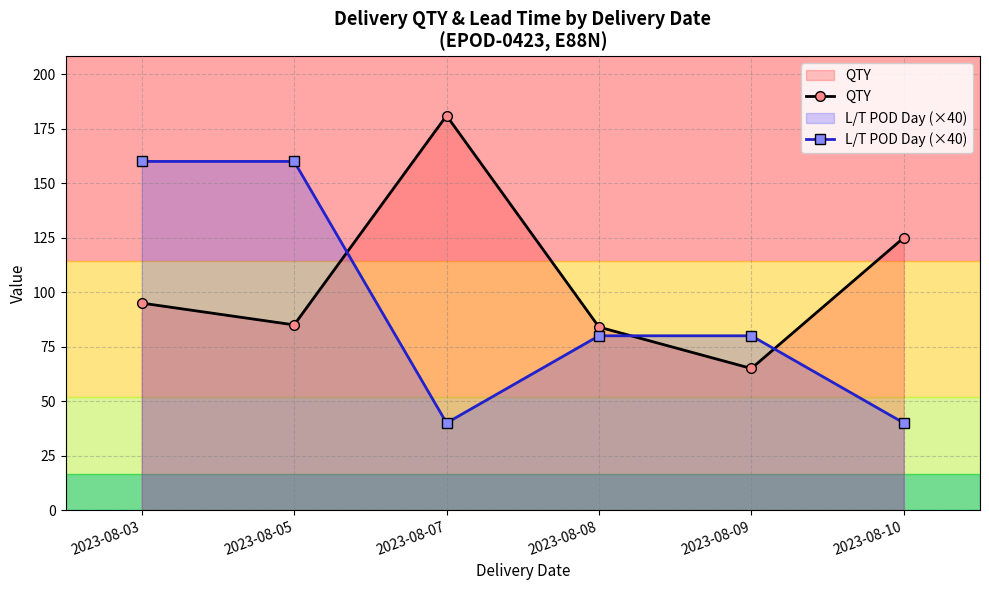

Reading right to left, list all the values displayed in this chart.

QTY: 125	65	84	181	85	95
L/T POD Day (×40): 40	80	80	40	160	160